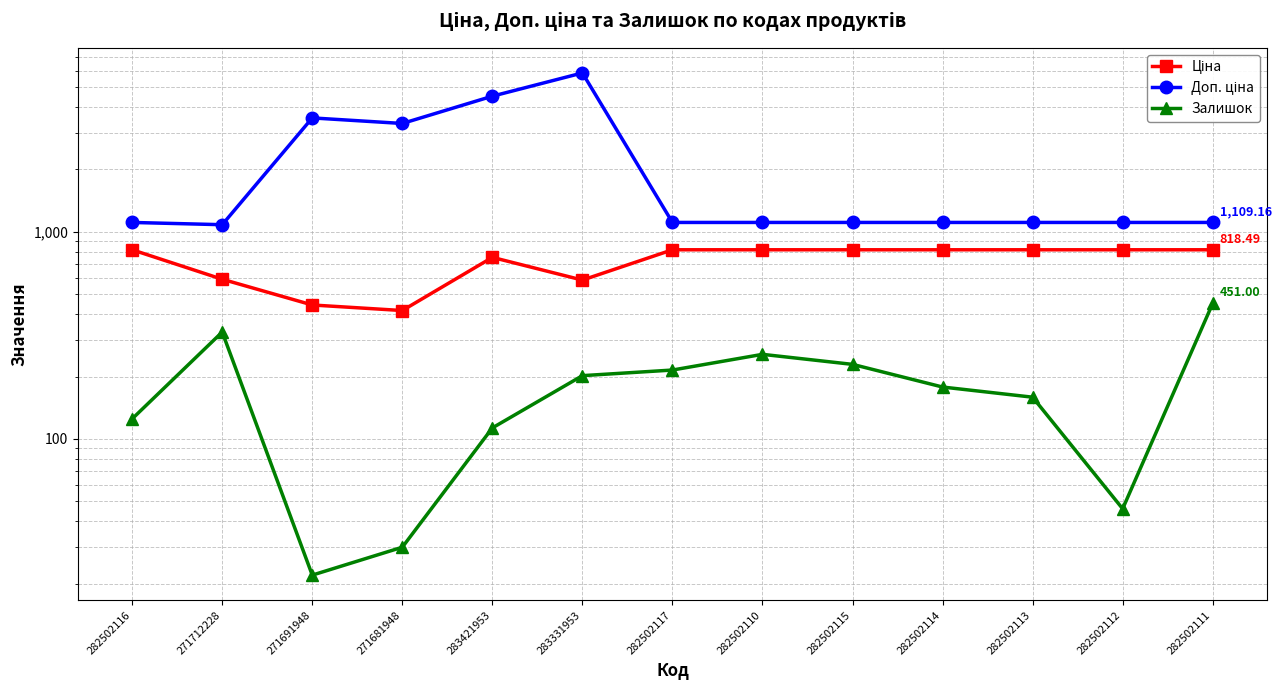

What is the sum of the Залишок values at 282502110 and 271691948?

278.0